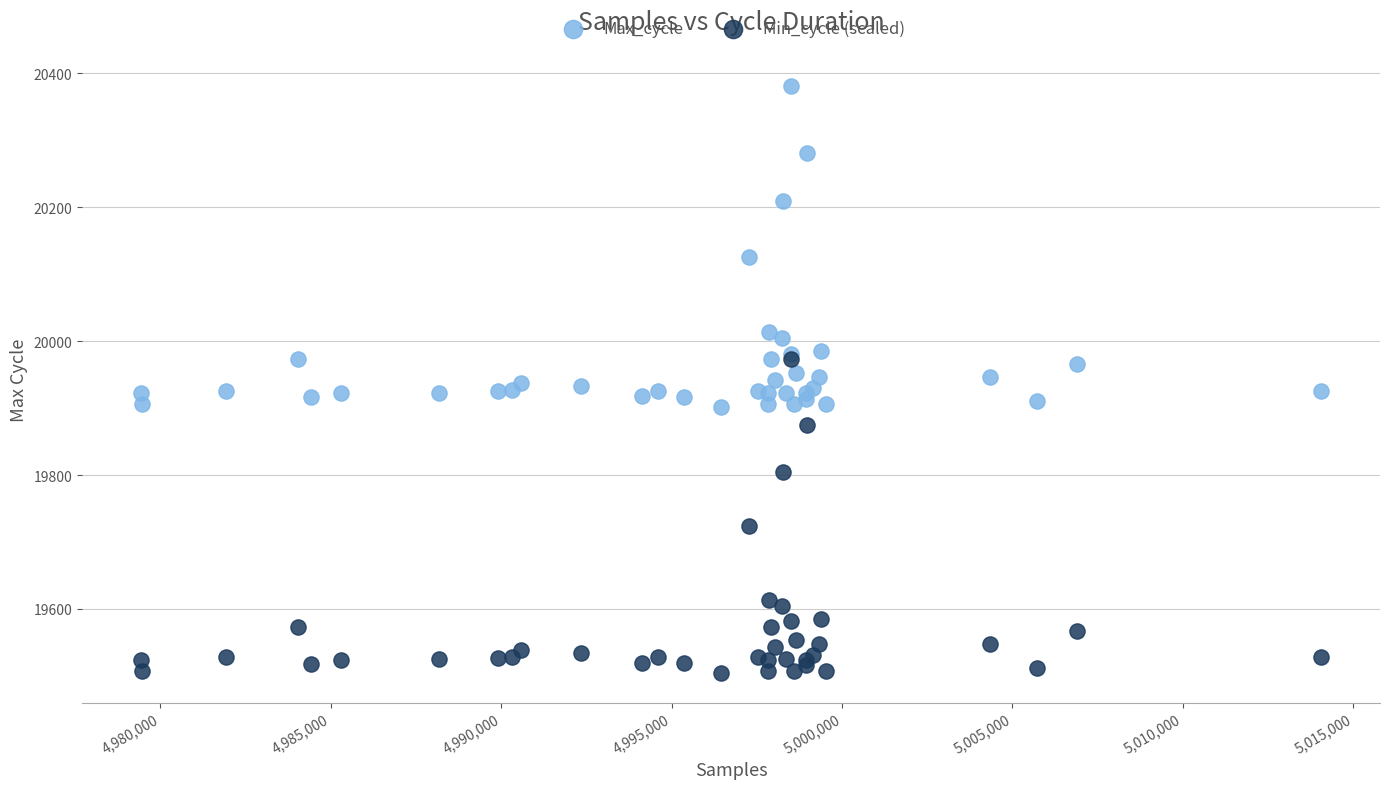

In the Max_cycle series, what Y value is closest to 20141?

20126.0